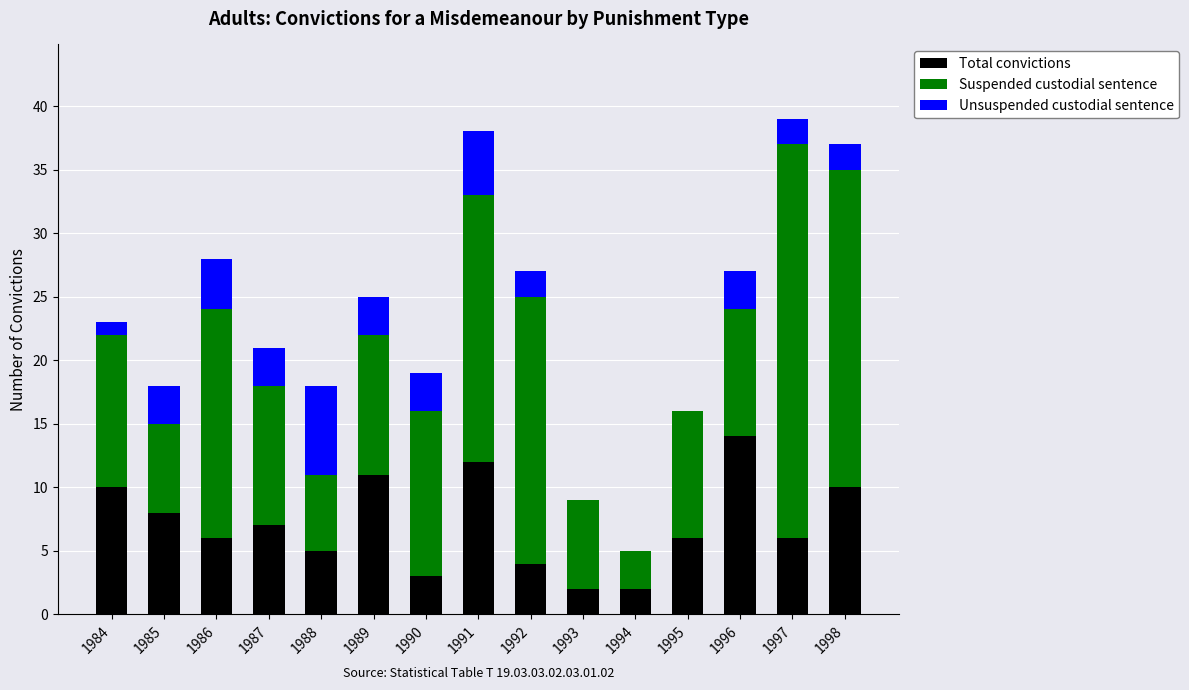

The Total convictions series shows 8 at 1985. True or false?

True